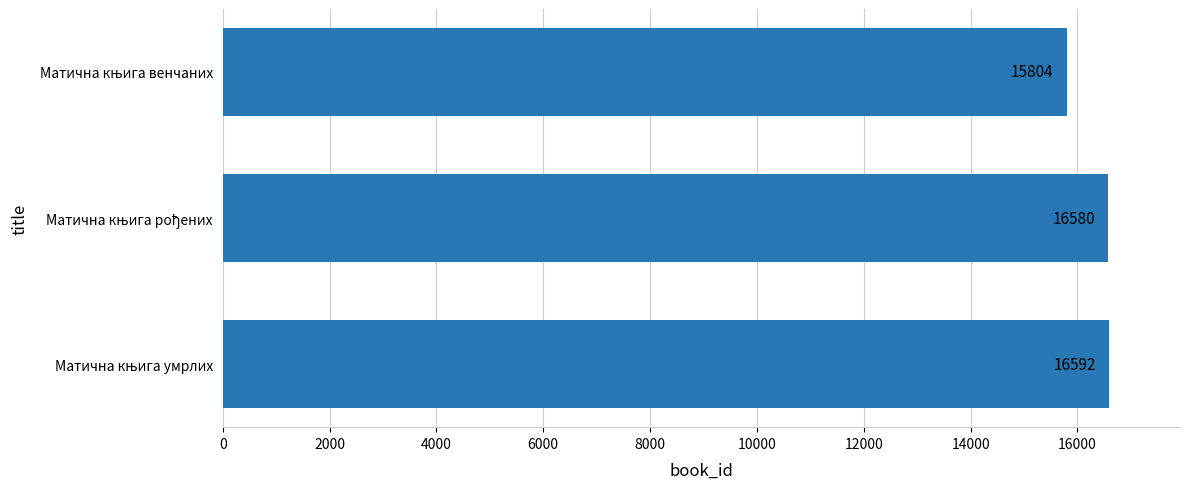

Reading top to bottom, list all the values displayed in this chart.

15804	16580	16592